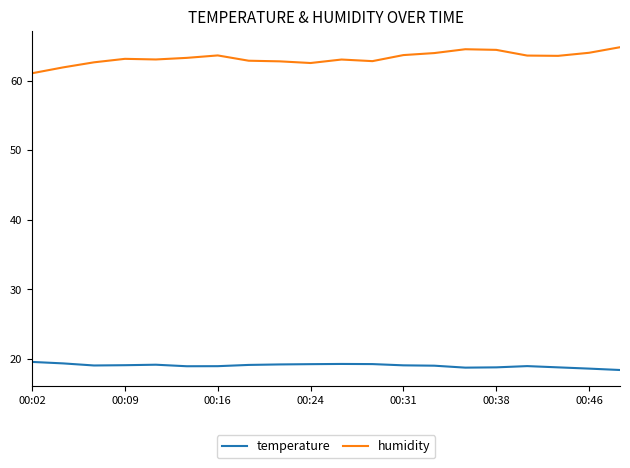

List the series in order of their peak value, lowest first.

temperature, humidity